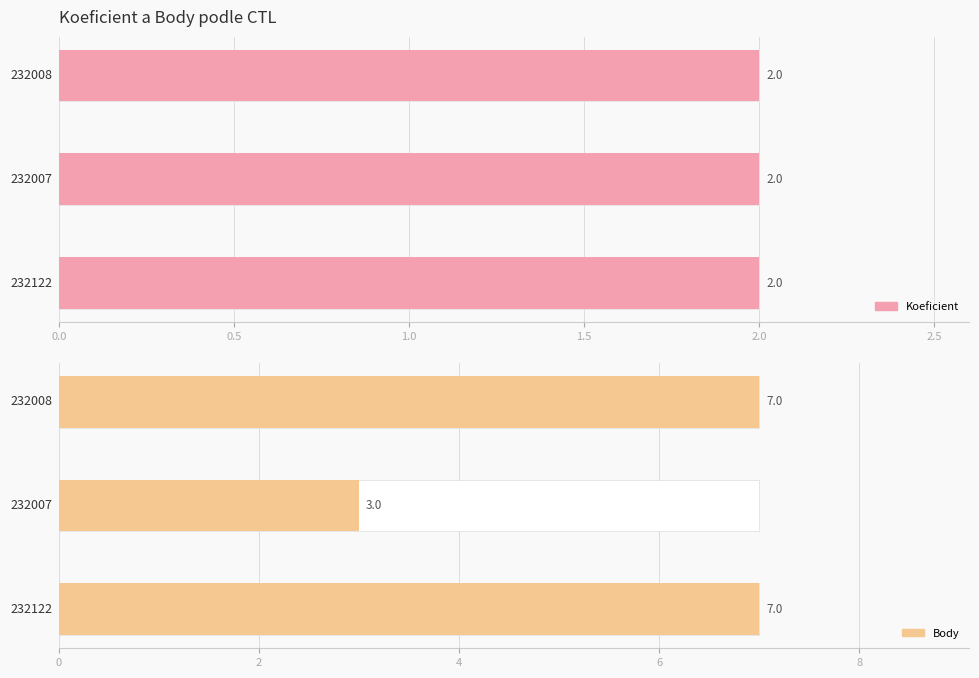

True or false: Koeficient has a value of 3 at 232122.

False